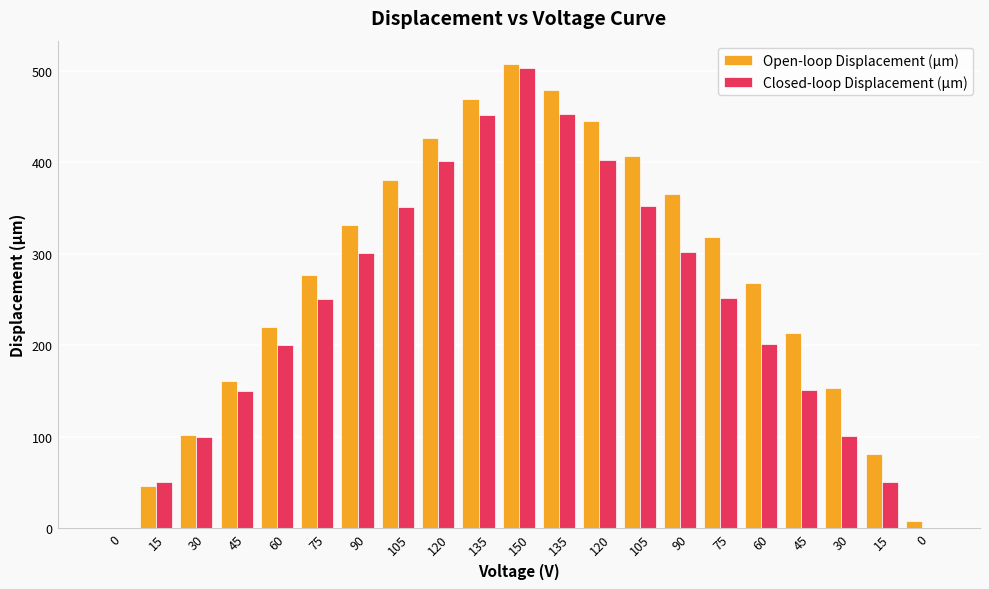

Which has a higher value, 135 or 45?

135